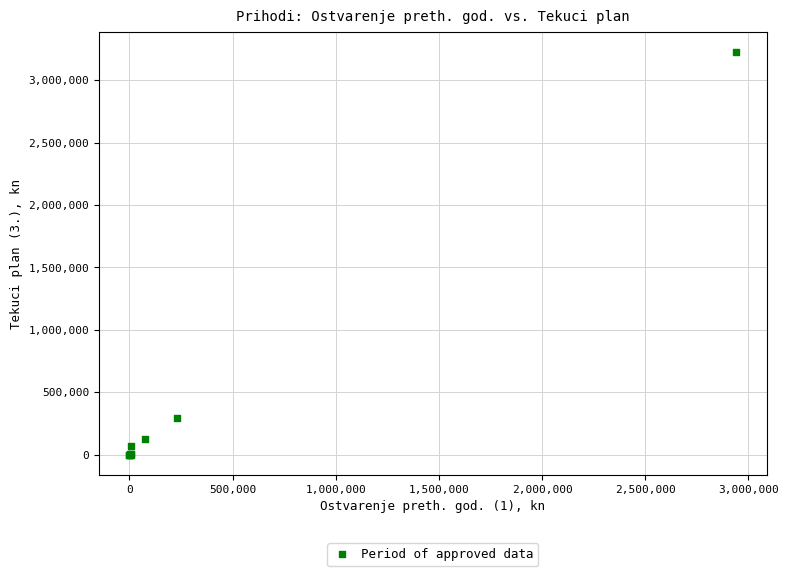

What Y value in the scatter plot is closest to 1612317?

296400.0